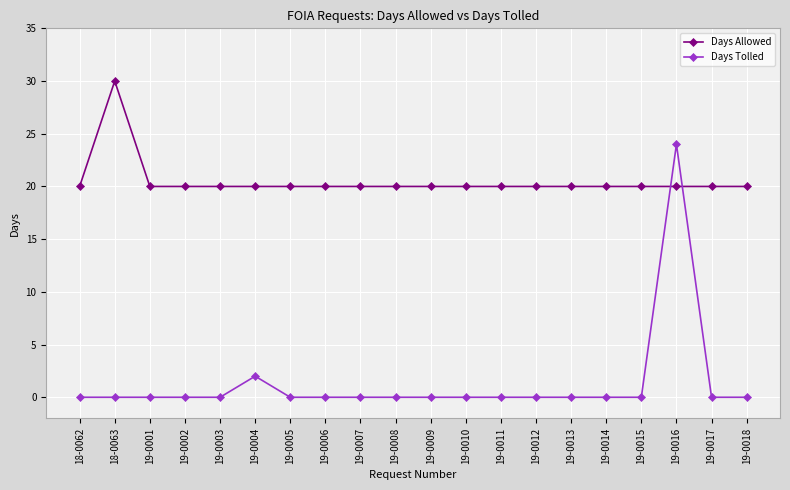

What is the highest value of the Days Tolled series?

24